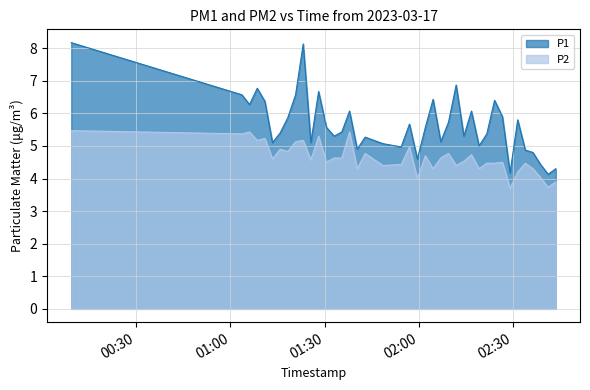

Which series has the largest total across all categories?

P1